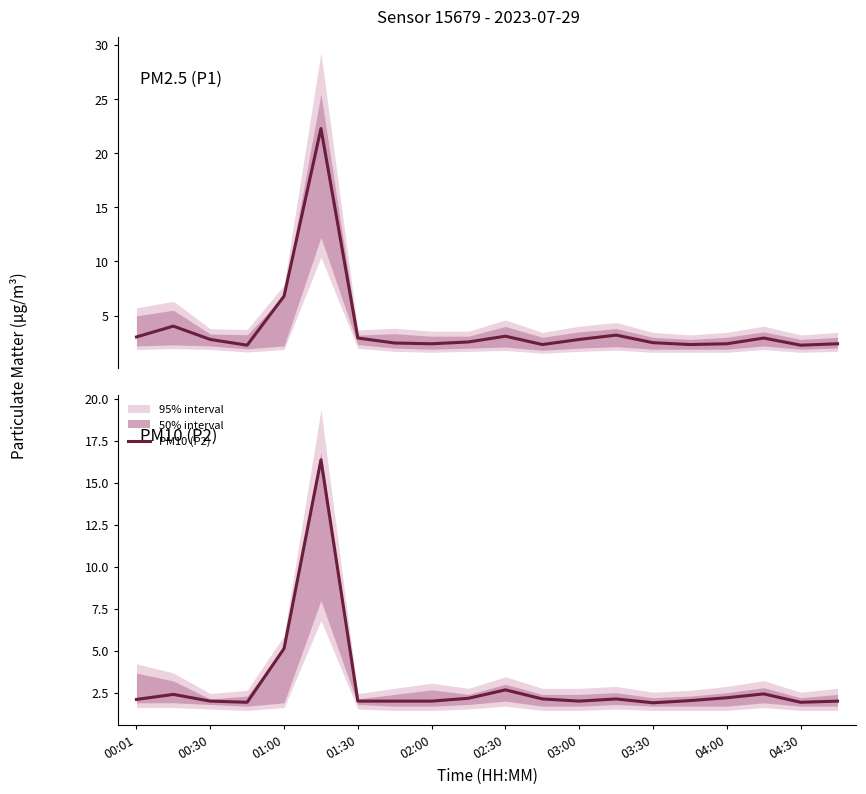

Which series has the largest total across all categories?

PM2.5 (P1)